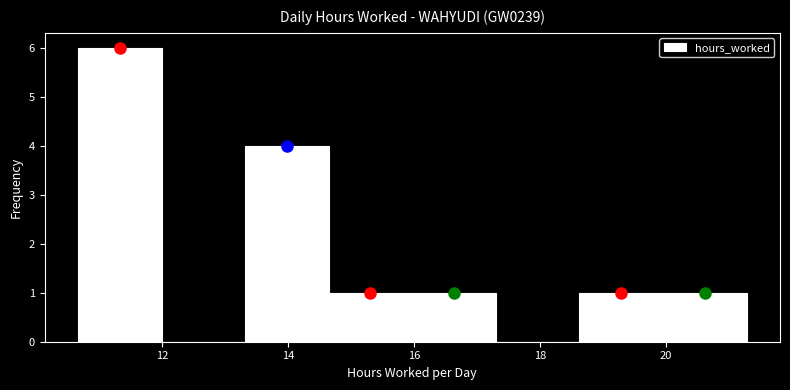

Which range on the x-axis has the tallest bar?

10.6 to 12.0